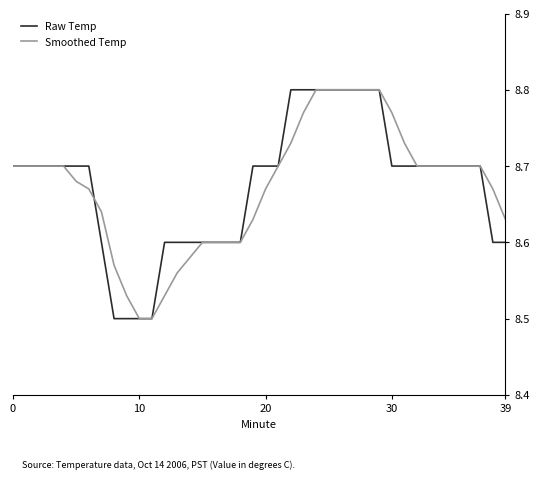

The value of Smoothed Temp at 12 is 8.5. True or false?

True